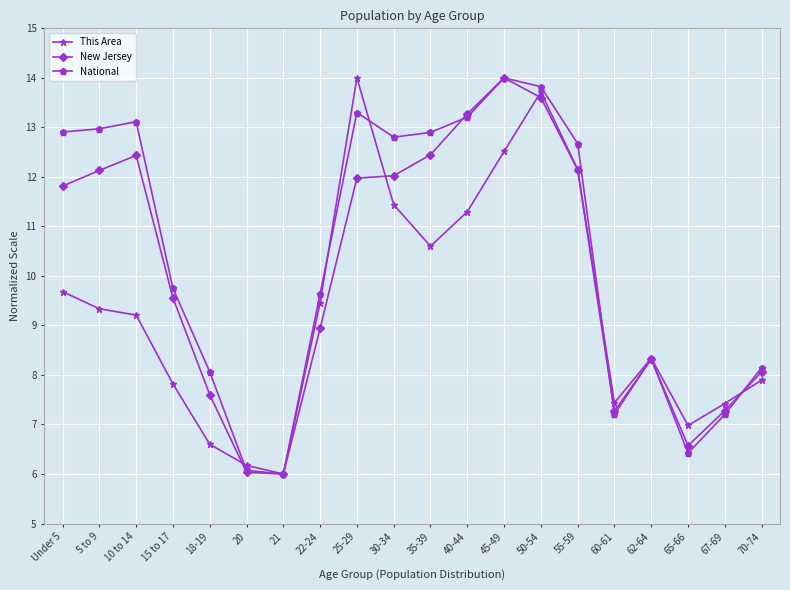

True or false: New Jersey has a value of 12.4 at 10 to 14.

True